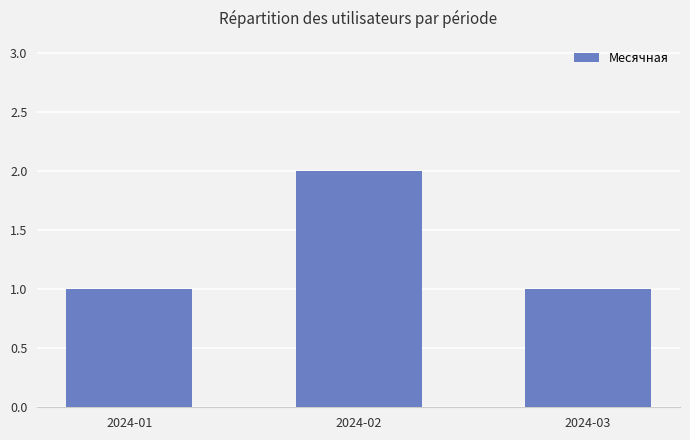

What is the ratio of the value at 2024-01 to the value at 2024-03?

1.0